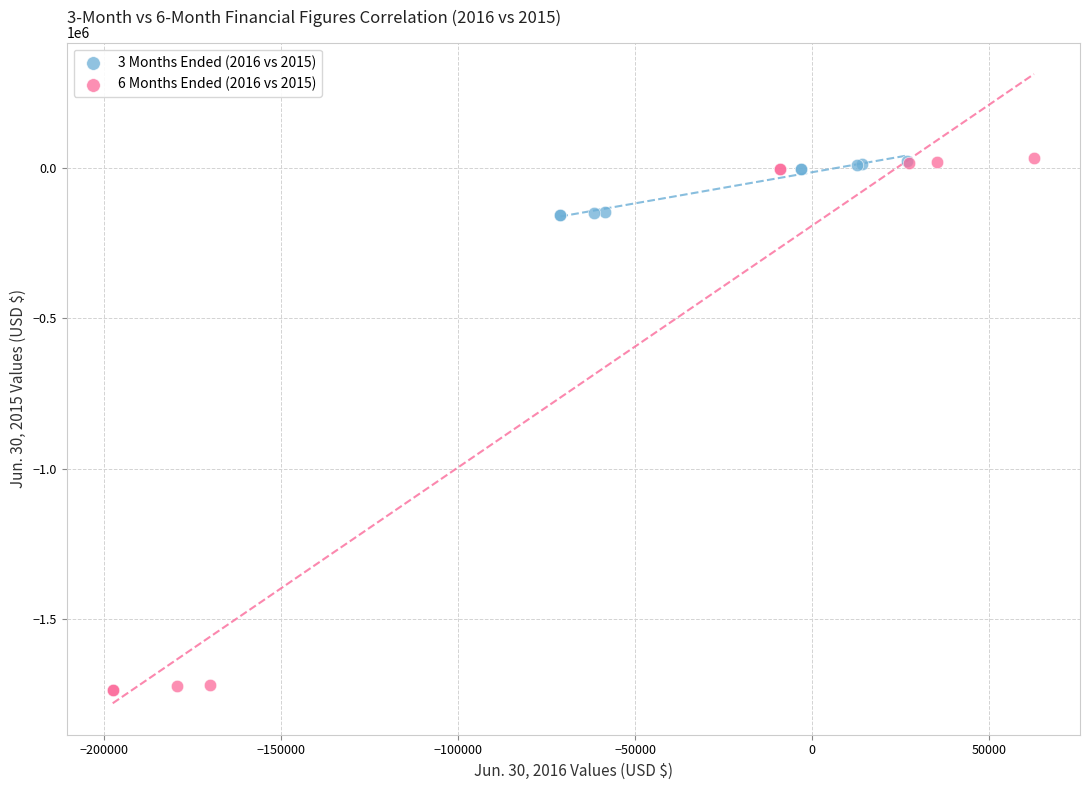

Which series has the widest spread of Y values?

6 Months Ended (2016 vs 2015)